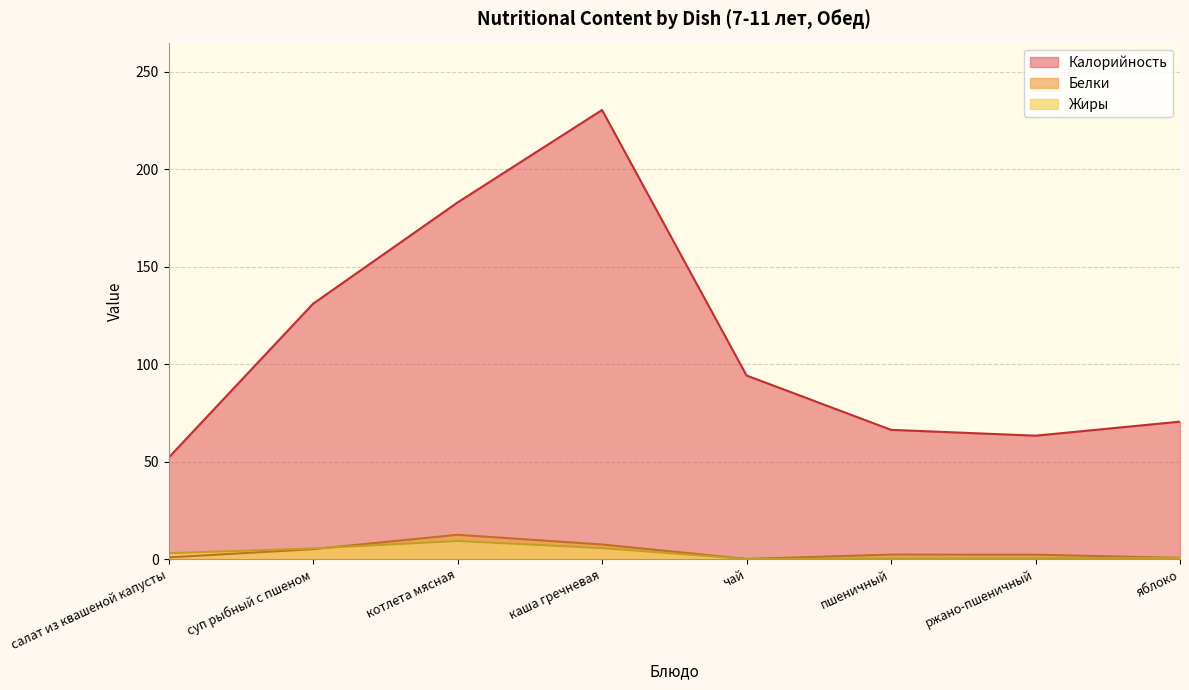

Is it true that Калорийность equals 109.0 at яблоко?

False